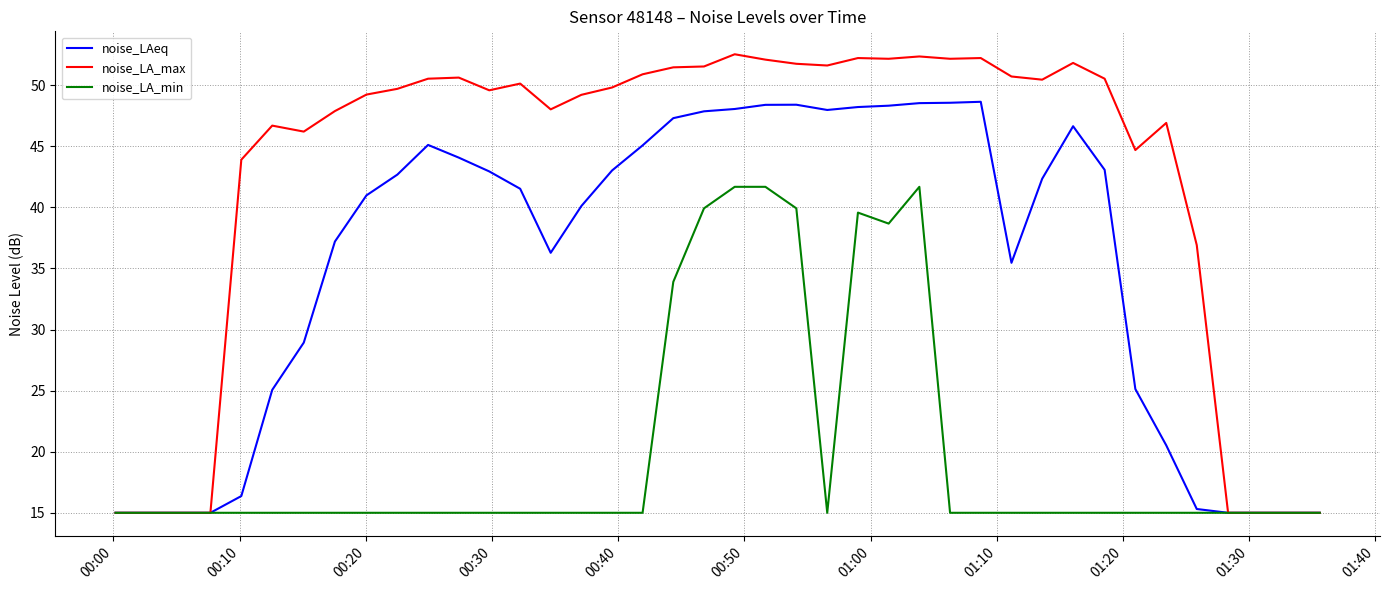

Does the chart have visible grid lines?

Yes